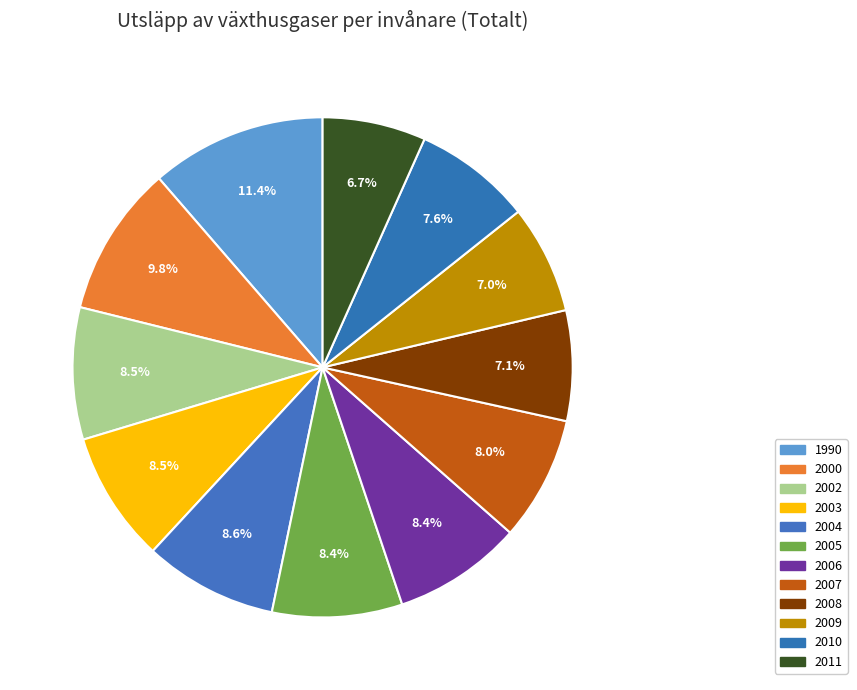

True or false: 2007 accounts for 18% of the total.

False